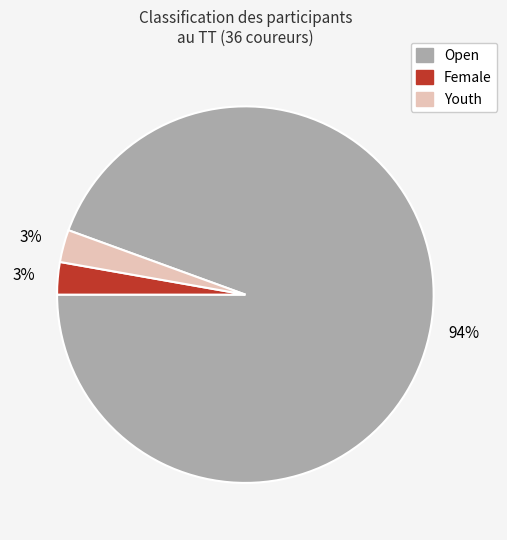

To the nearest percent, what is the average slice percentage?

33%